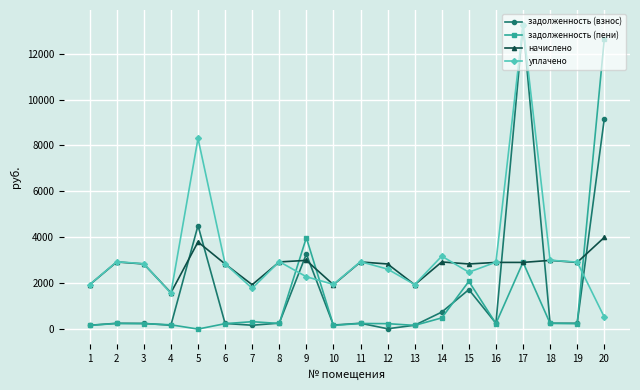

How many intersections are there between задолженность (пени) and уплачено?

3